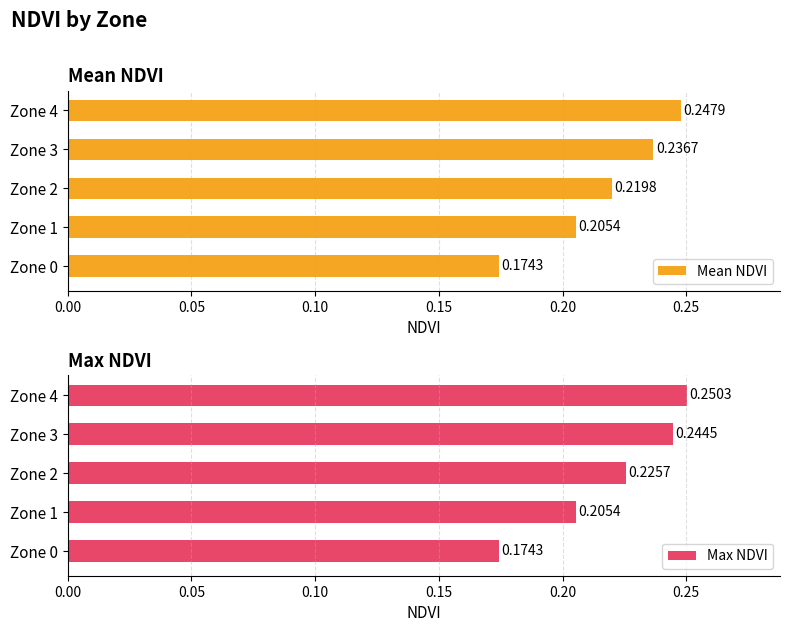

Reading left to right, list all the values displayed in this chart.

Mean NDVI: 0.2	0.2	0.2	0.2	0.2
Max NDVI: 0.2	0.2	0.2	0.2	0.3